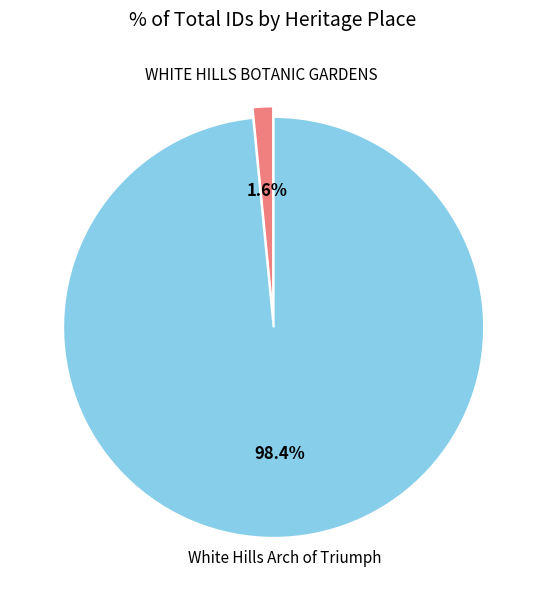

Is there any slice that represents more than half of the pie?

Yes